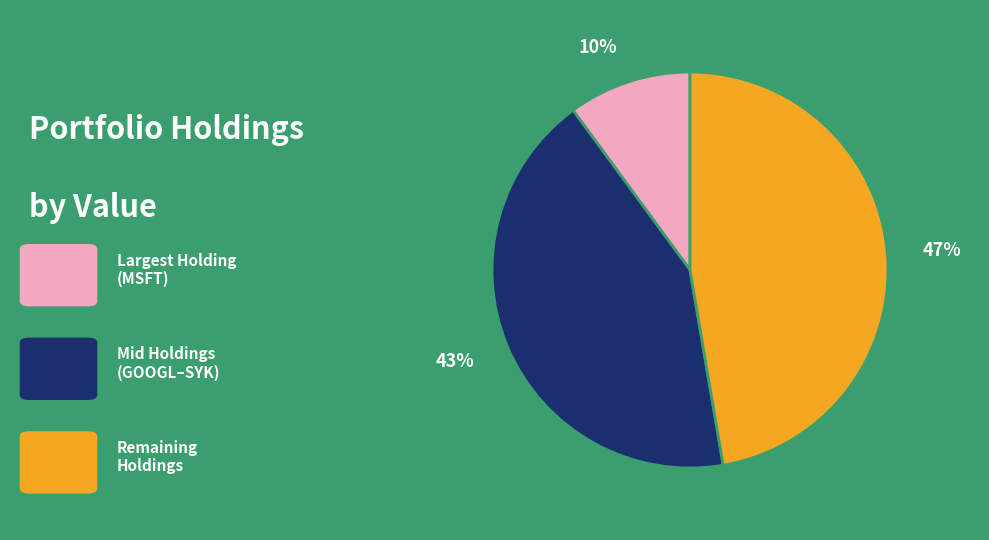

Count the number of slices in the pie.

3